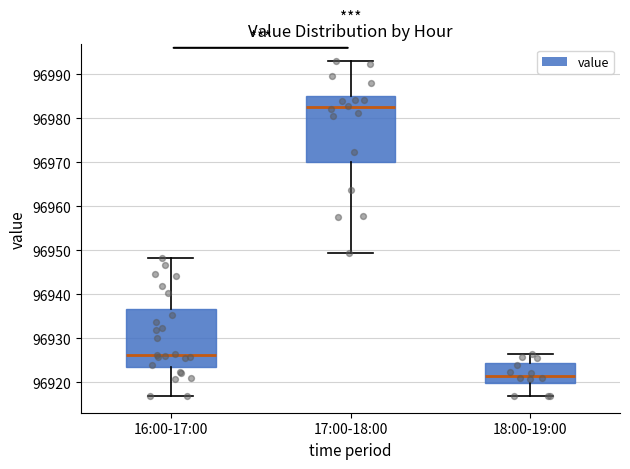

Comparing the boxes themselves (not the whiskers), which one is the tallest?

17:00-18:00